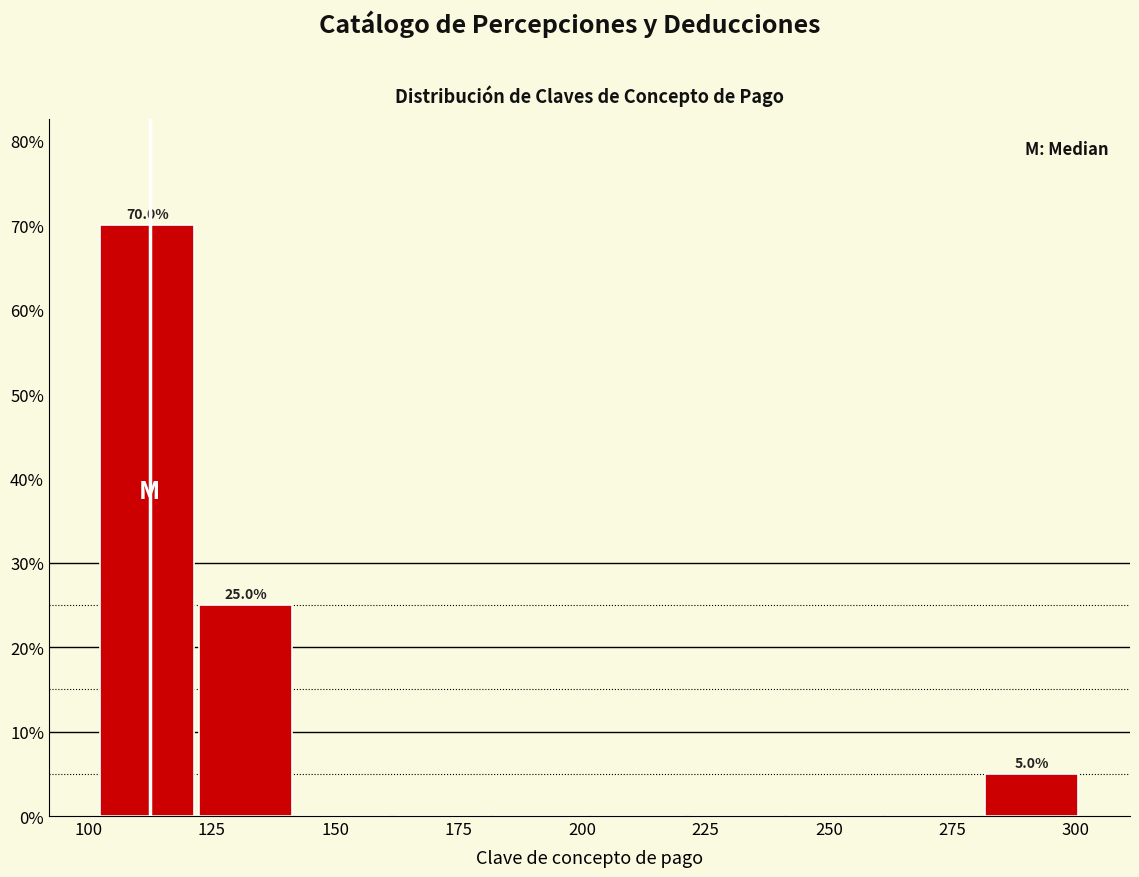

Read against the x-axis, roughly where is the centre of the tallest bar?

110